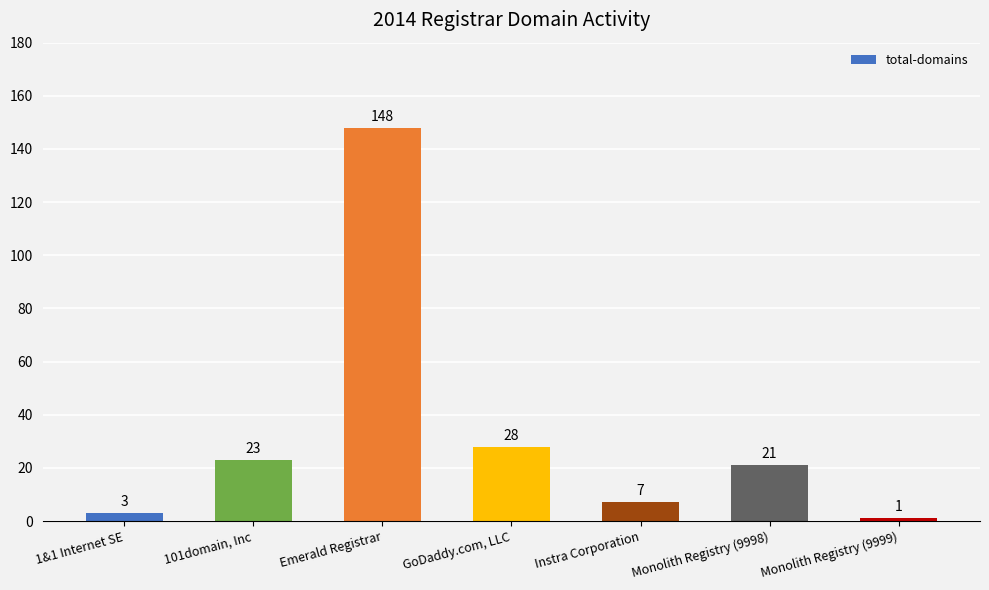

Reading left to right, what are all the values shown in this chart?

1&1 Internet SE=3	101domain, Inc=23	Emerald Registrar=148	GoDaddy.com, LLC=28	Instra Corporation=7	Monolith Registry (9998)=21	Monolith Registry (9999)=1